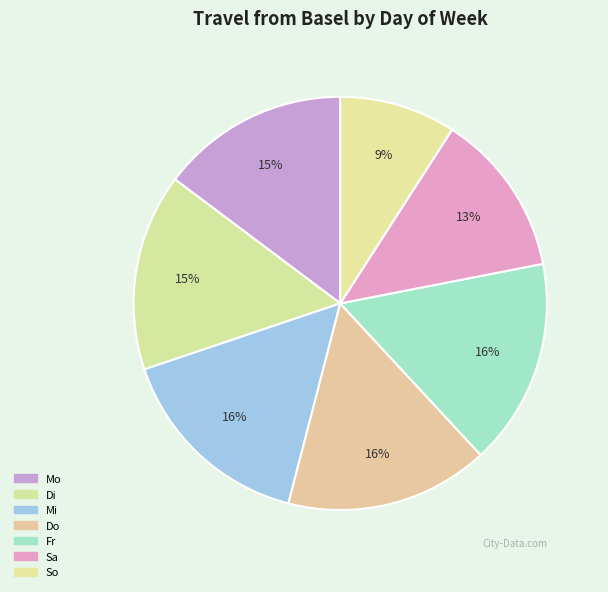

What is the change in value from Di to Sa?

-1640